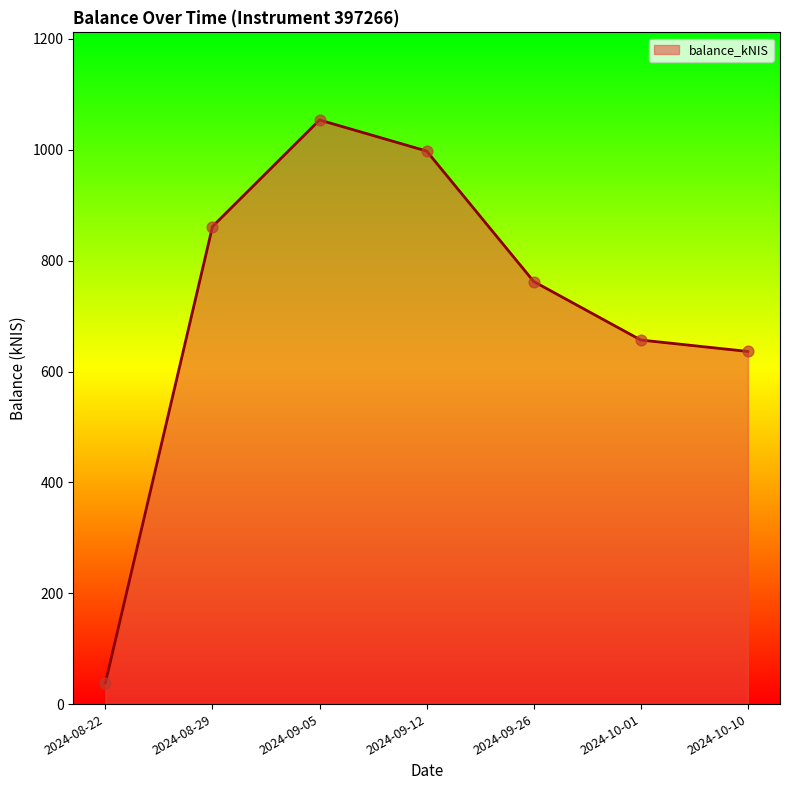

Between 2024-09-12 and 2024-08-22, which is larger?

2024-09-12